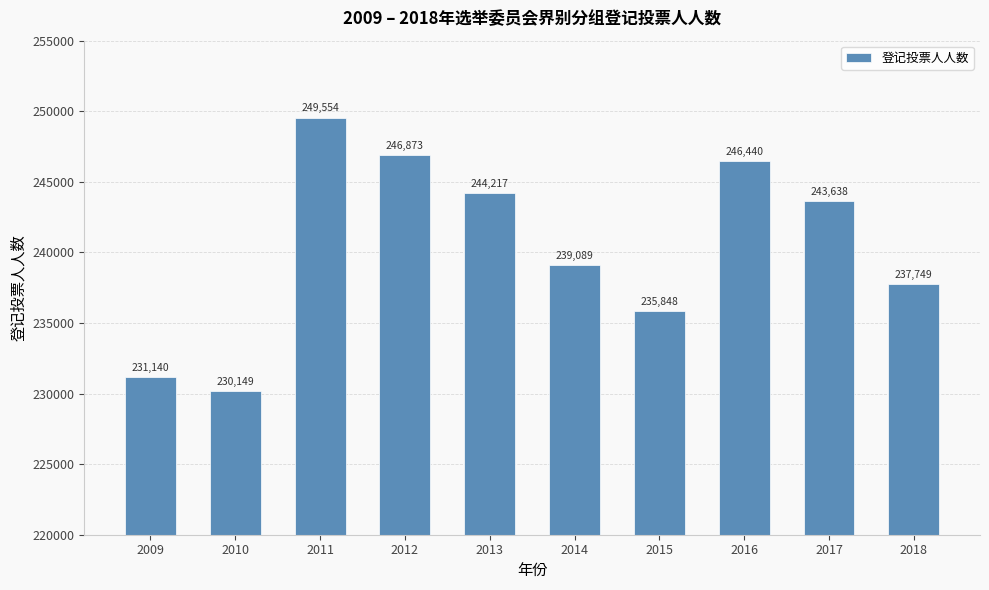

Rank the categories by value from lowest to highest.

2010, 2009, 2015, 2018, 2014, 2017, 2013, 2016, 2012, 2011